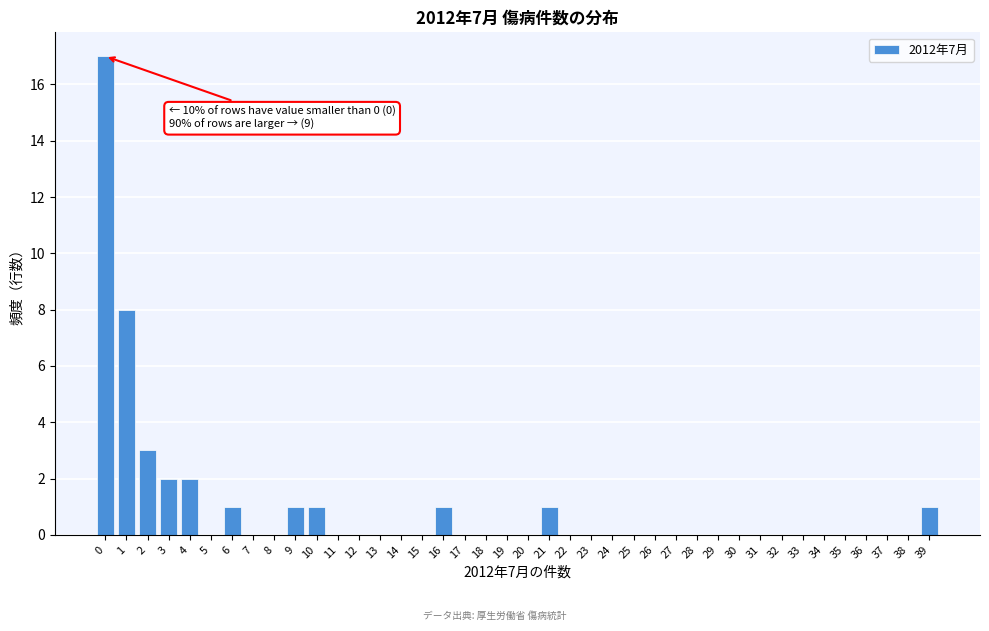

True or false: the data shows 0 at 34.

True